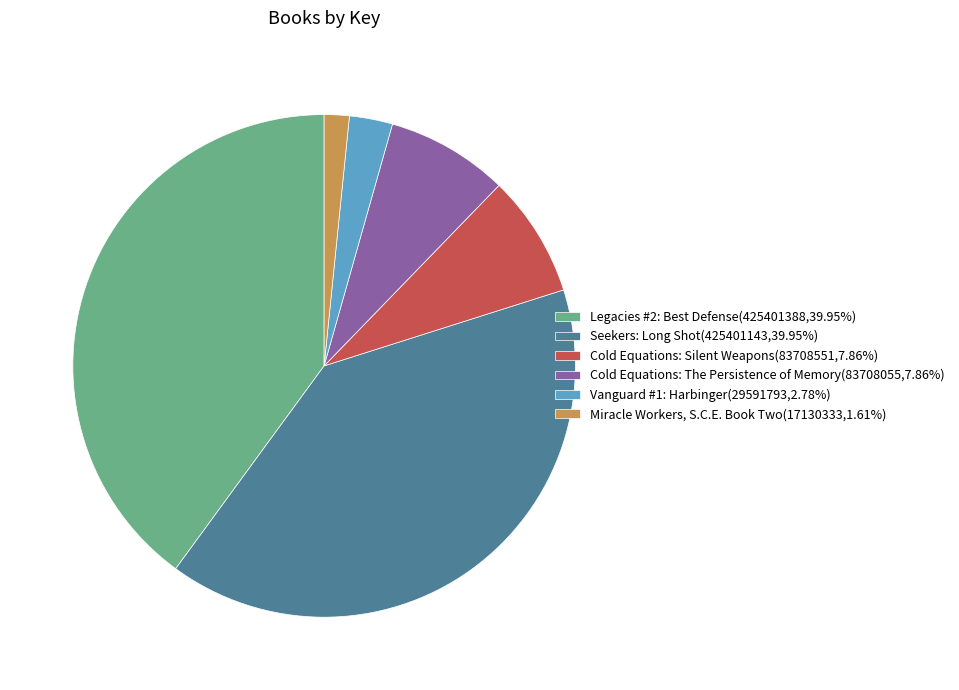

Is there a majority slice in this chart?

No